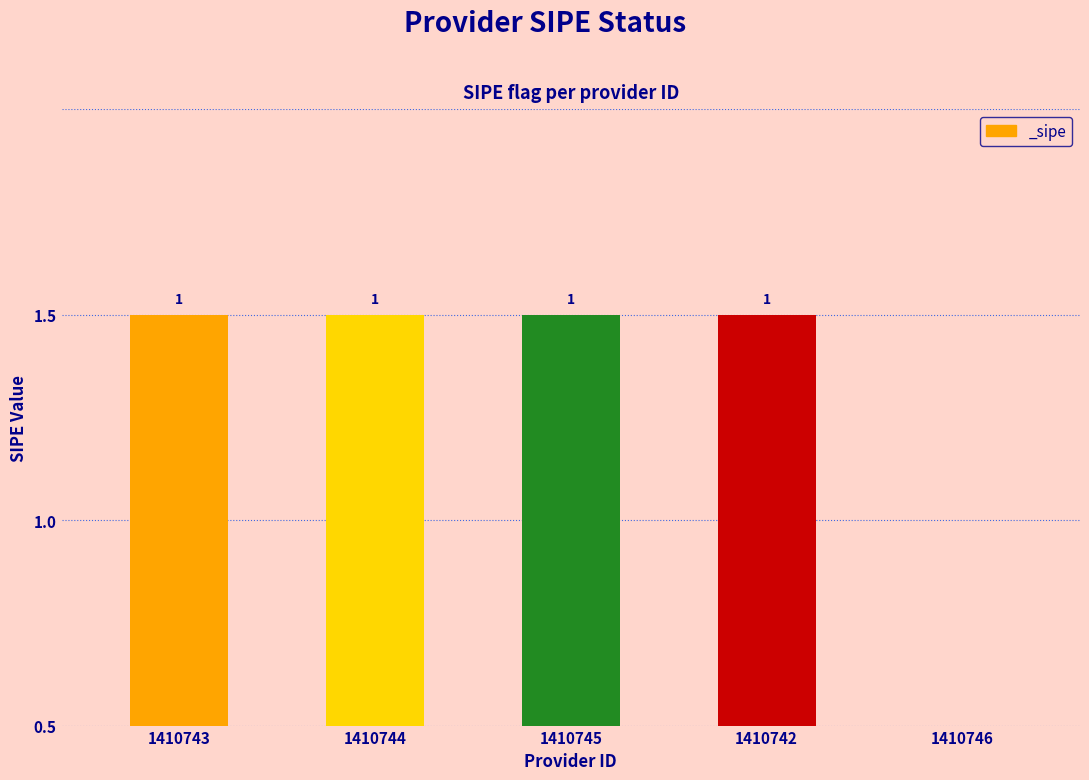

Are the bars horizontal?

No